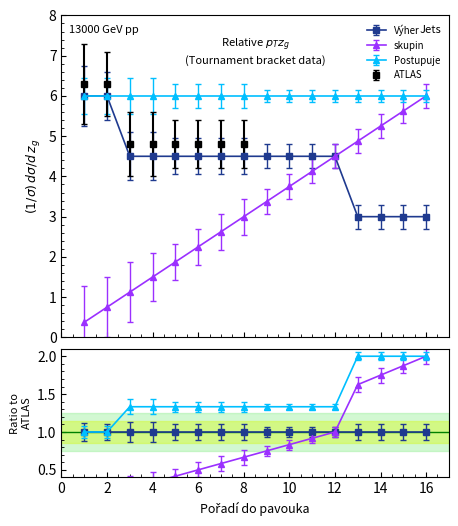

What is the difference between the second highest and second lowest values in the skupin series?

4.9